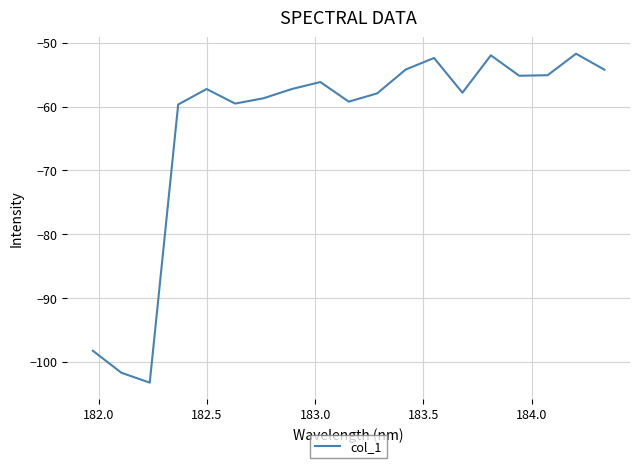

What is the difference between the maximum and minimum values?

51.6